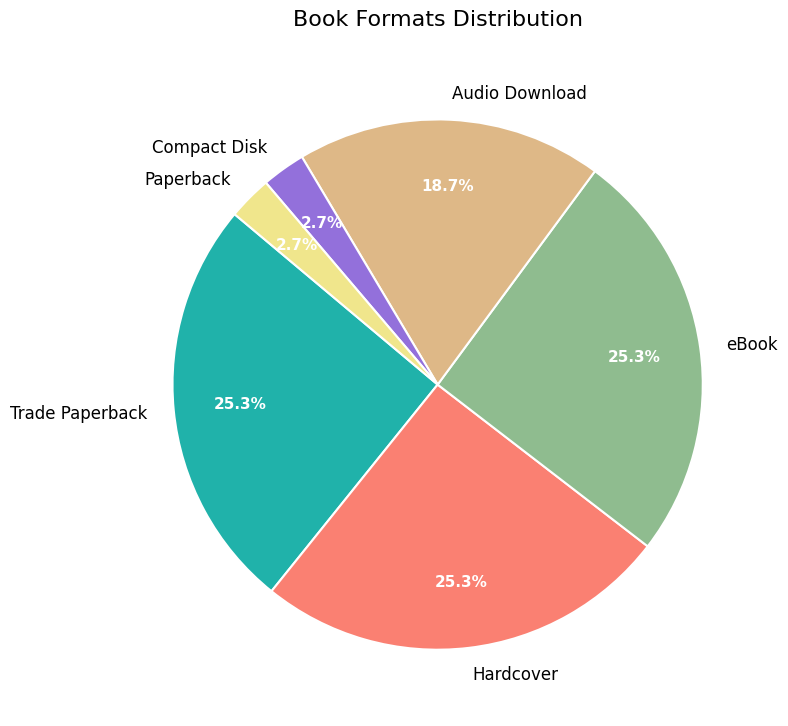

To the nearest percent, what percentage of the pie is Trade Paperback?

25%